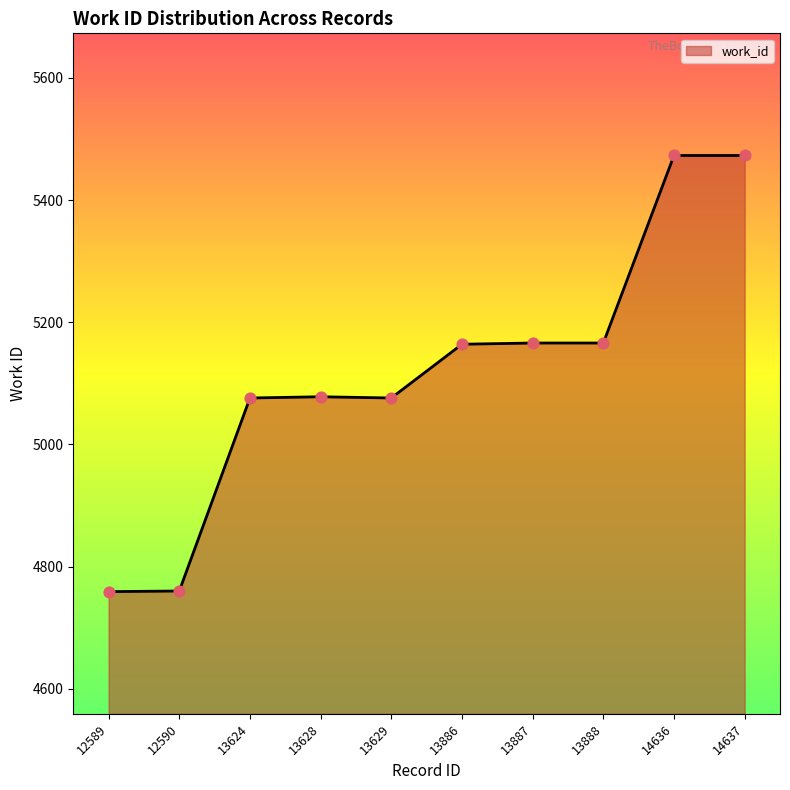

What is the ratio of the value at 12589 to the value at 14637?

0.9